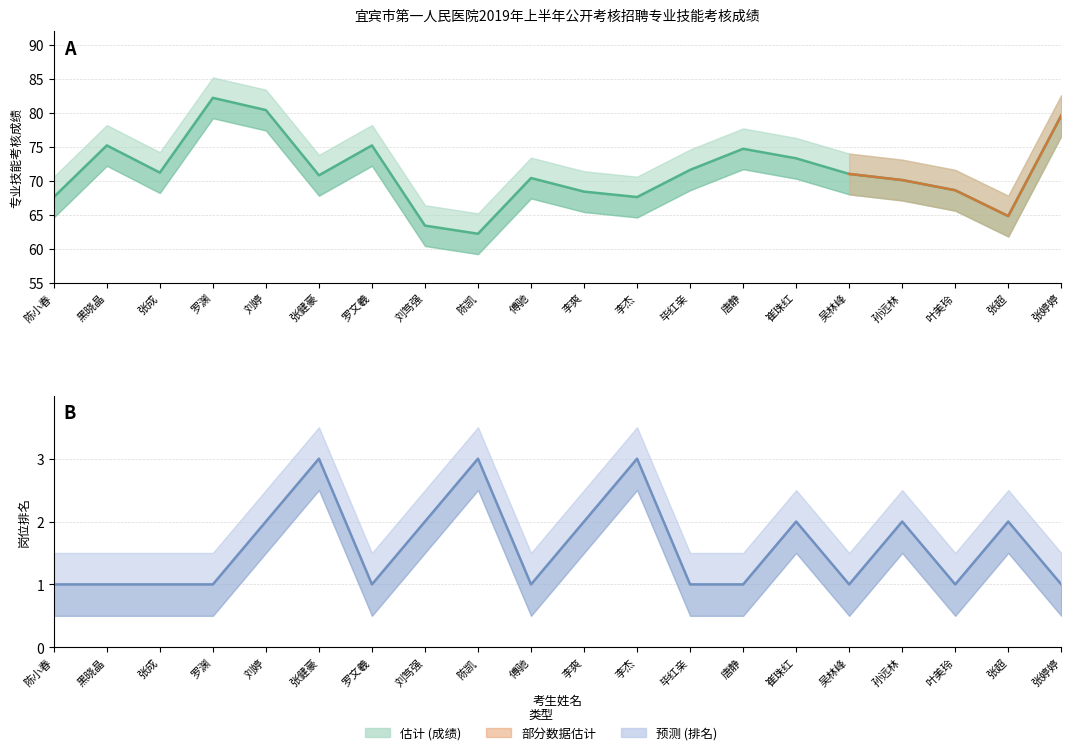

True or false: 岗位排名 and 专业技能考核成绩 intersect in this chart.

False